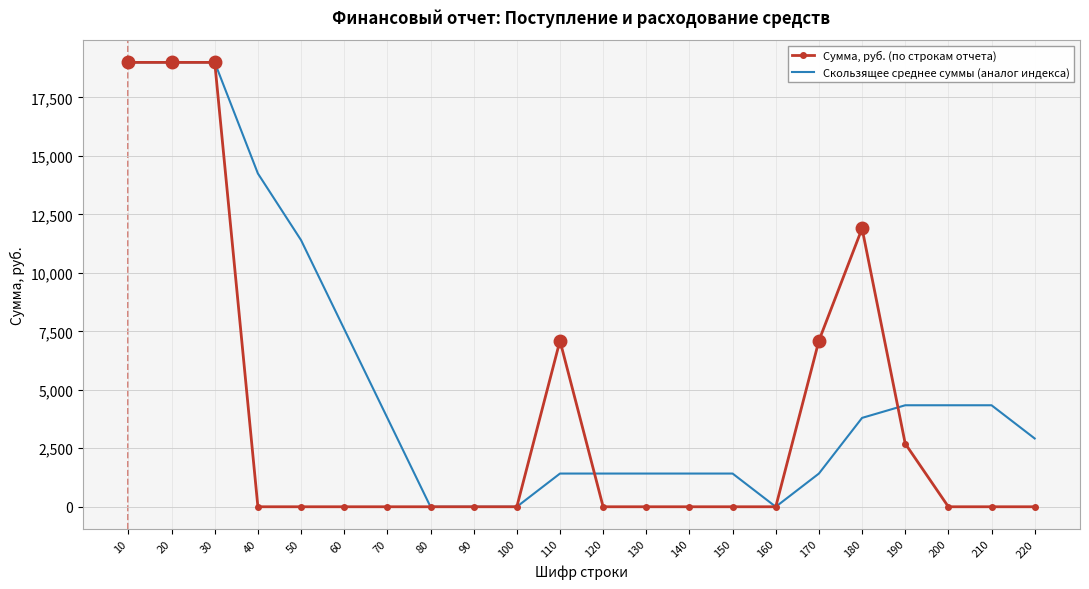

The value of Сумма, руб. (по строкам отчета) at 110 is 7100. True or false?

True